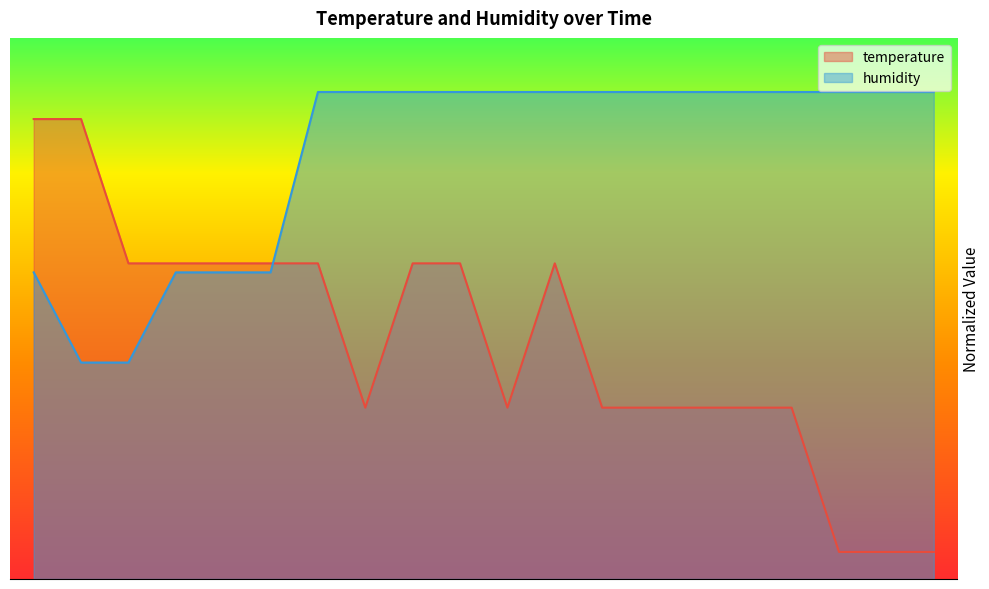

What is the average value of the humidity series?

0.8